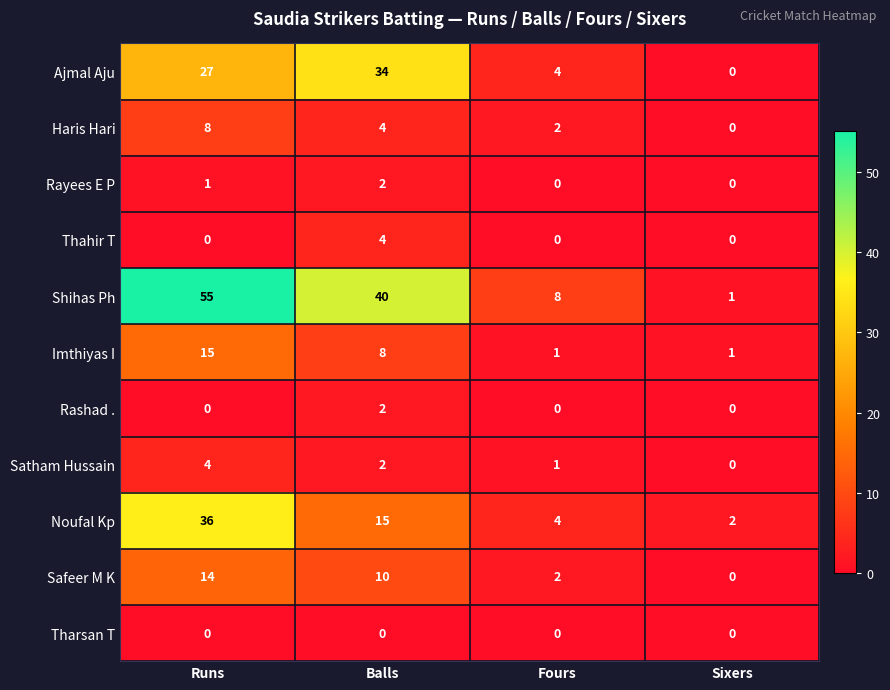

The value of Tharsan T at Sixers is 0. True or false?

True